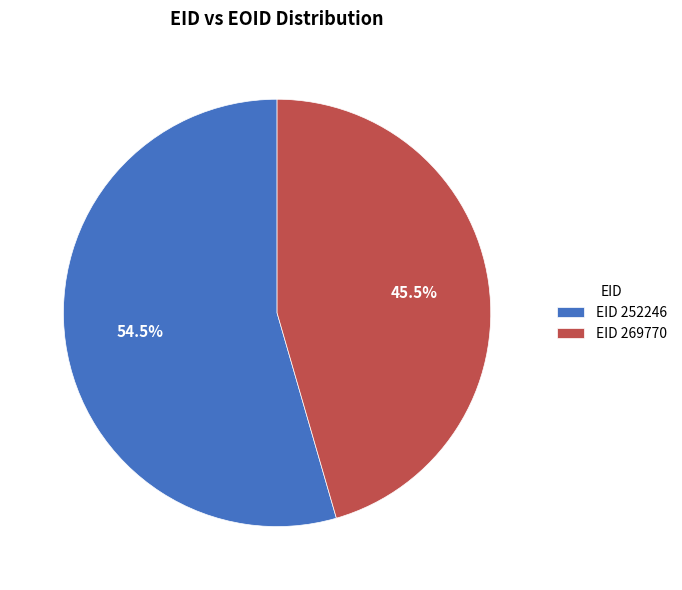

What percentage is NOT represented by EID 269770?

54.5%